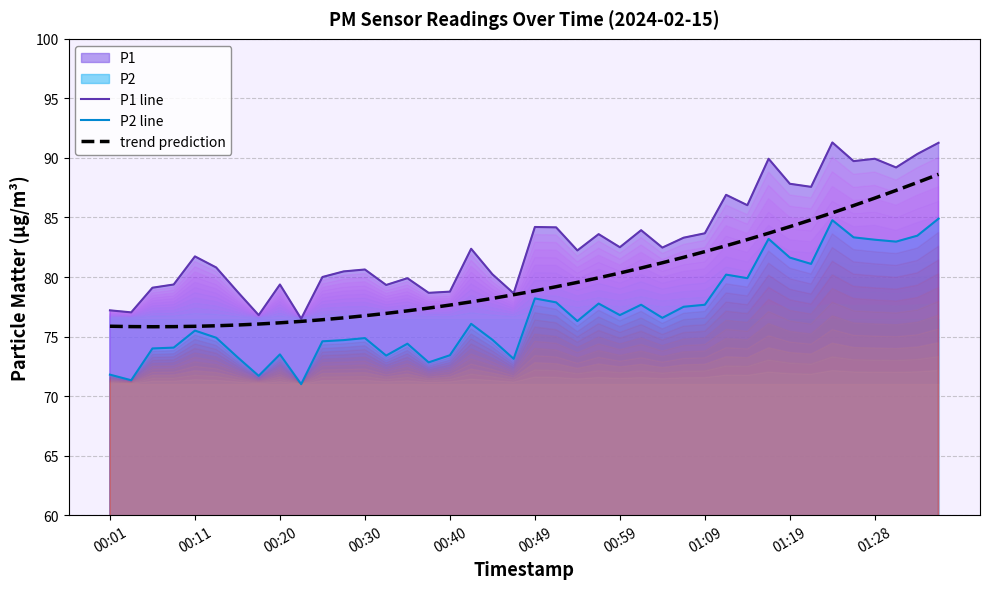

At which category is the sum across all series the highest?

39